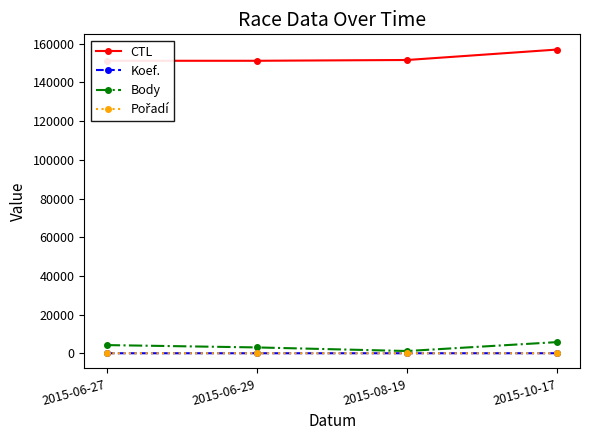

True or false: Pořadí has more than 0 points higher than both neighbors.

False